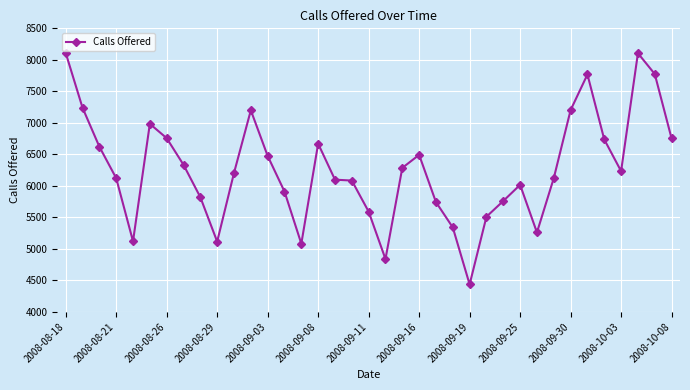

What is the minimum value shown in the chart?

4436